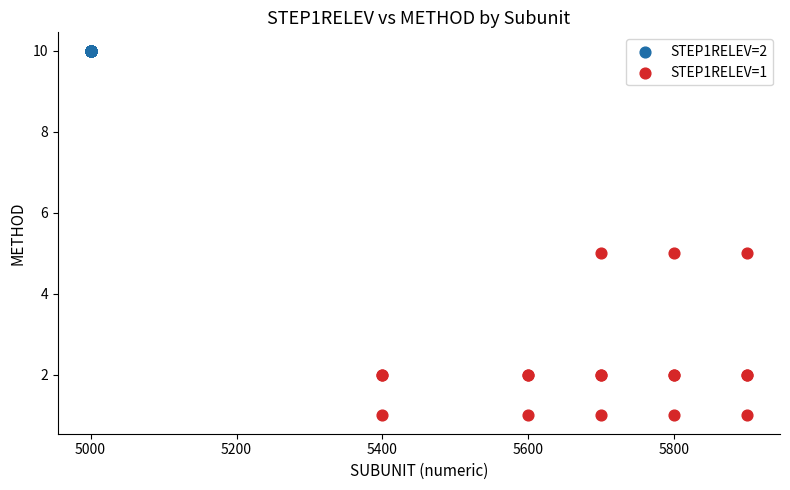

Which series reaches the maximum Y coordinate?

STEP1RELEV=2